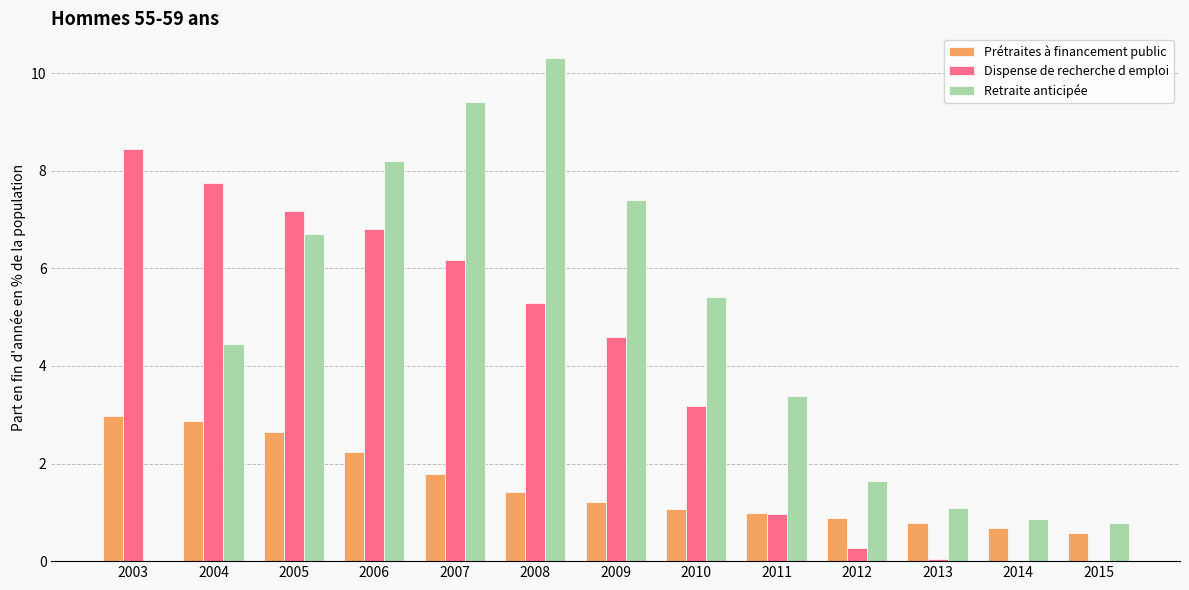

Are the bars grouped side by side (vs. stacked)?

Yes